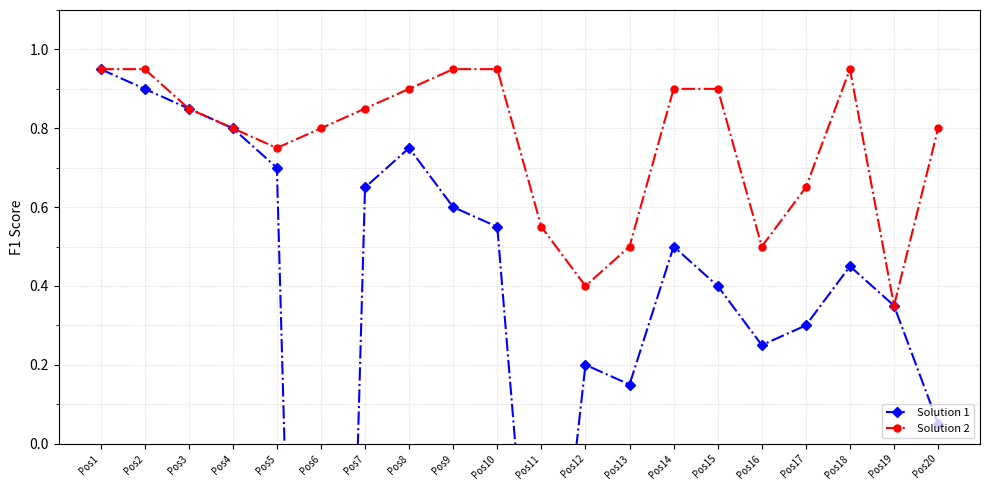

Does the chart have visible grid lines?

Yes